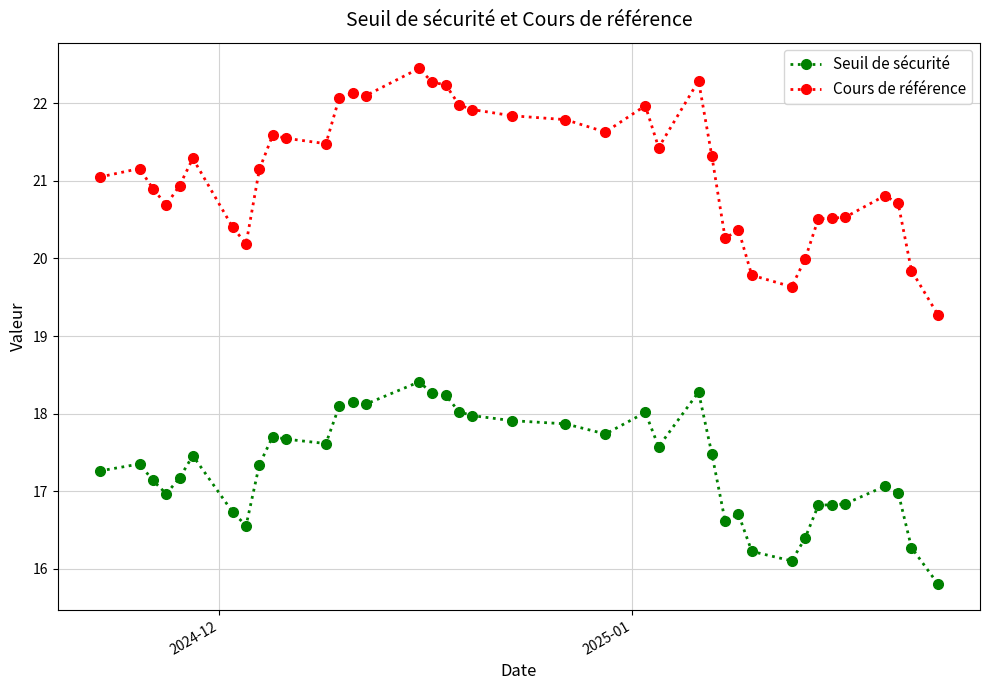

True or false: Cours de référence and Seuil de sécurité cross at least once.

False